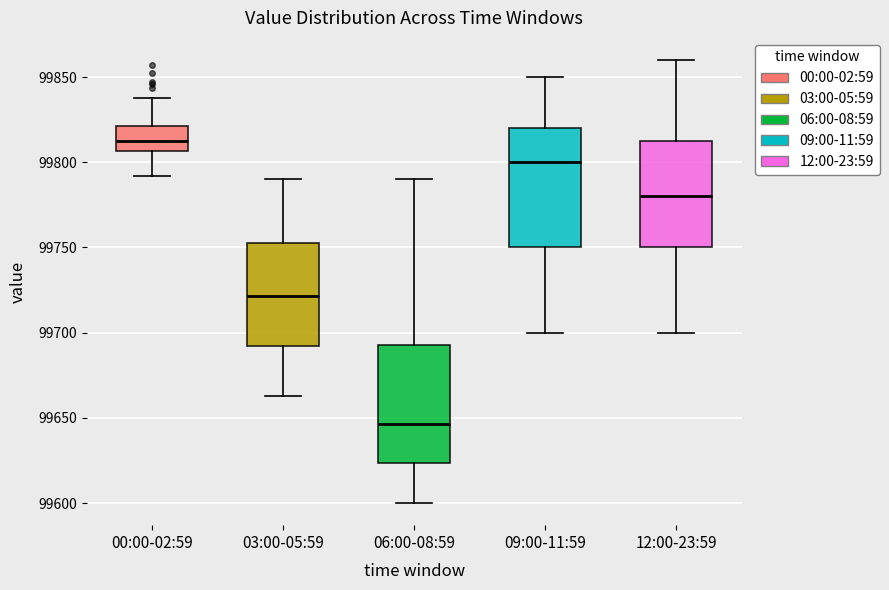

Which box has the lowest median line?

06:00-08:59